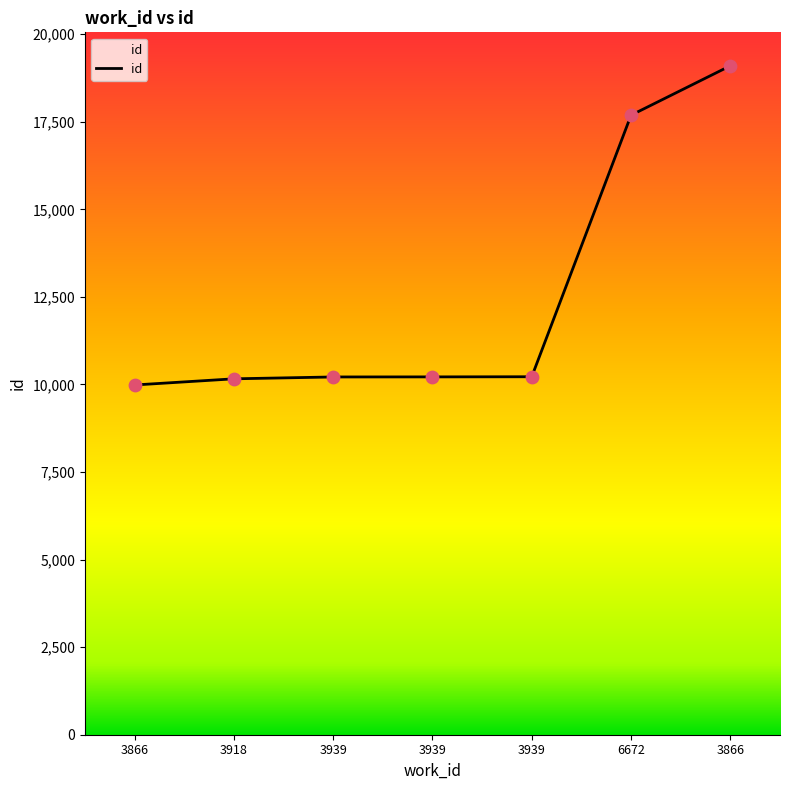

Between 6672 and 3939, which is larger?

6672